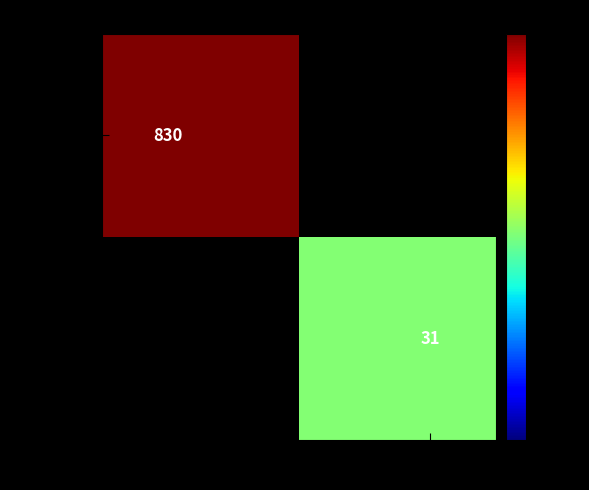

Which series has the largest range (max minus min)?

2c341d...3d6